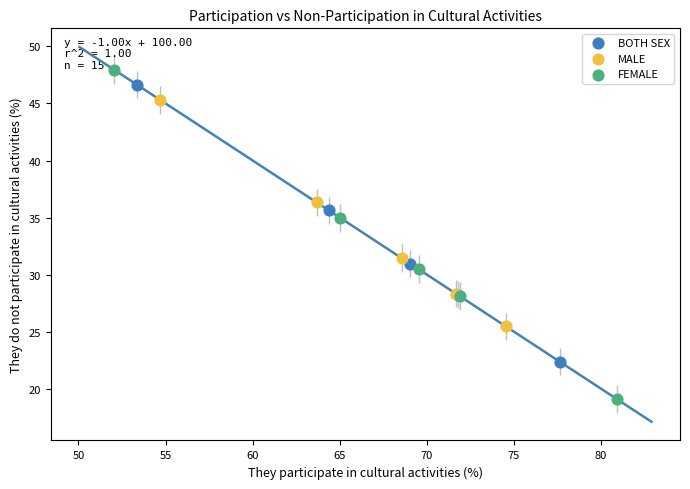

Which series reaches the maximum Y coordinate?

FEMALE